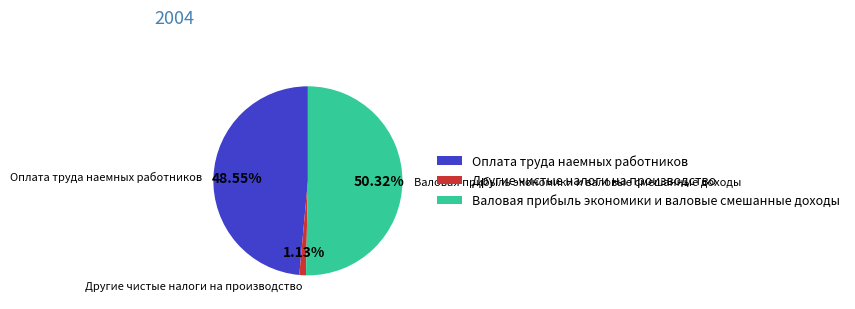

How many slices are in this pie chart?

3